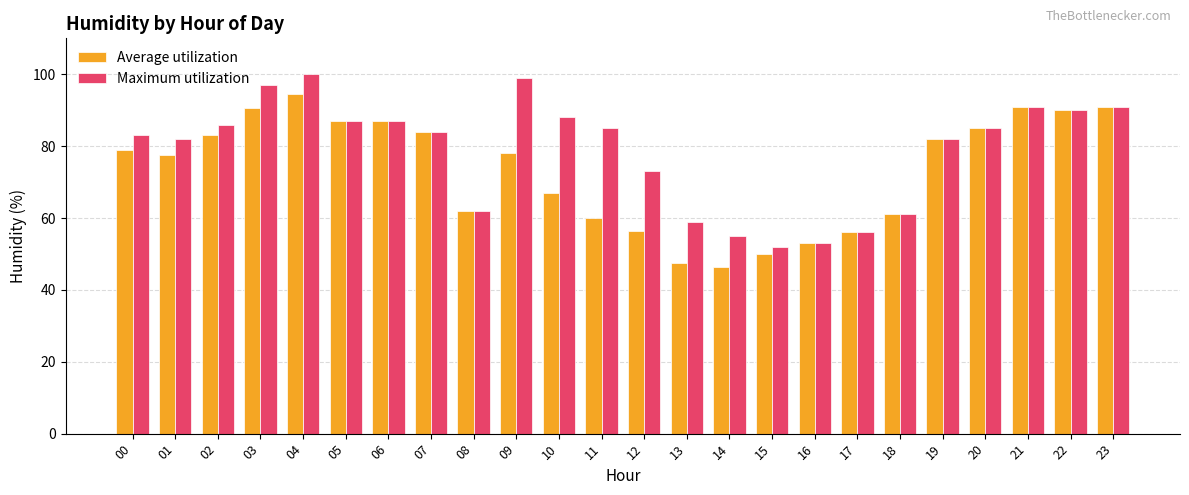

At which label is Average utilization closest to 70?

10